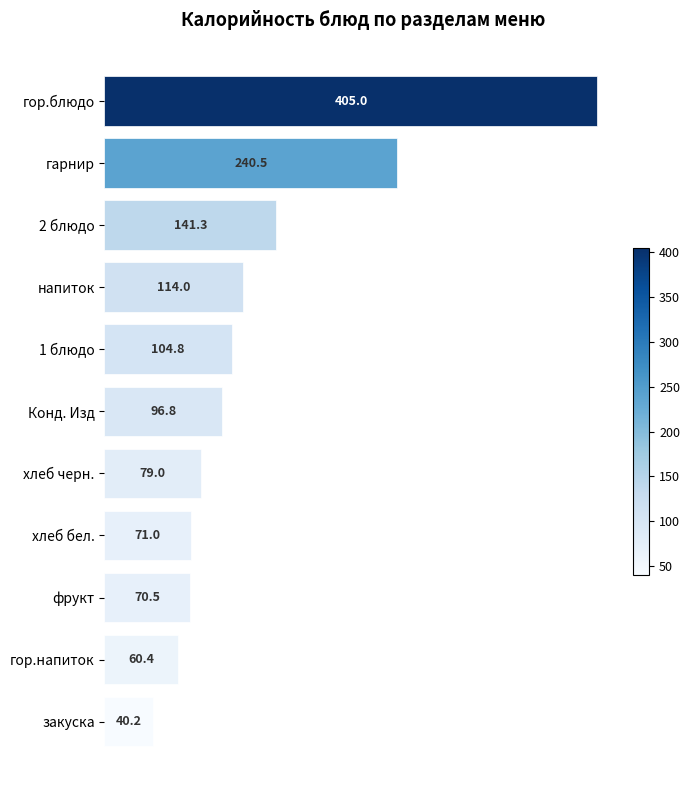

Approximately how many times larger is the value at гарнир compared to хлеб черн.?

3.0